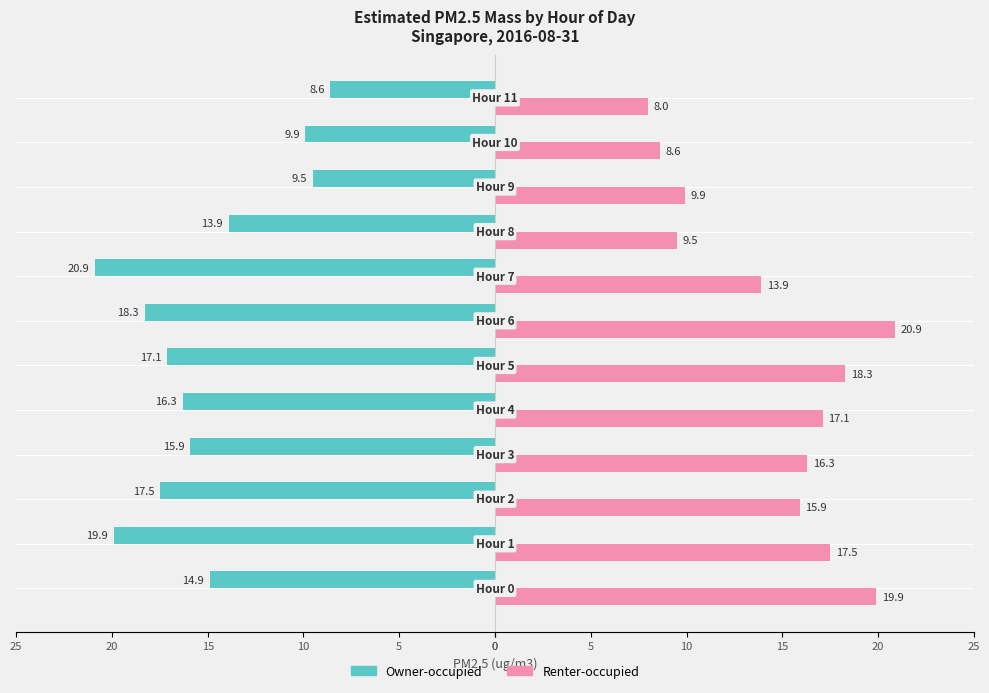

What are all the series names shown in the legend?

Owner-occupied, Renter-occupied